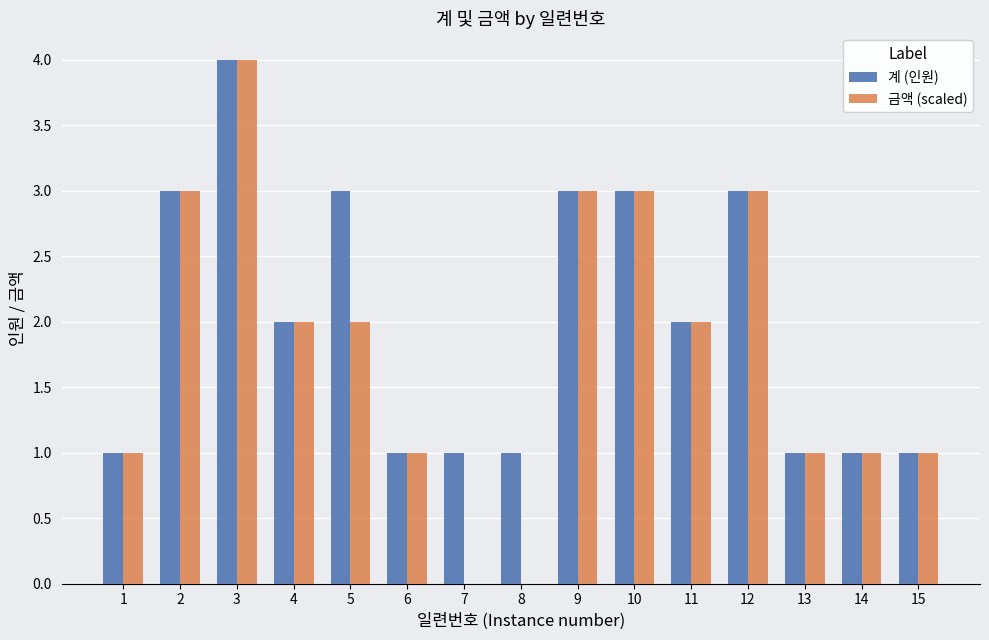

True or false: 금액 (scaled) has a value of 3 at 2.

True